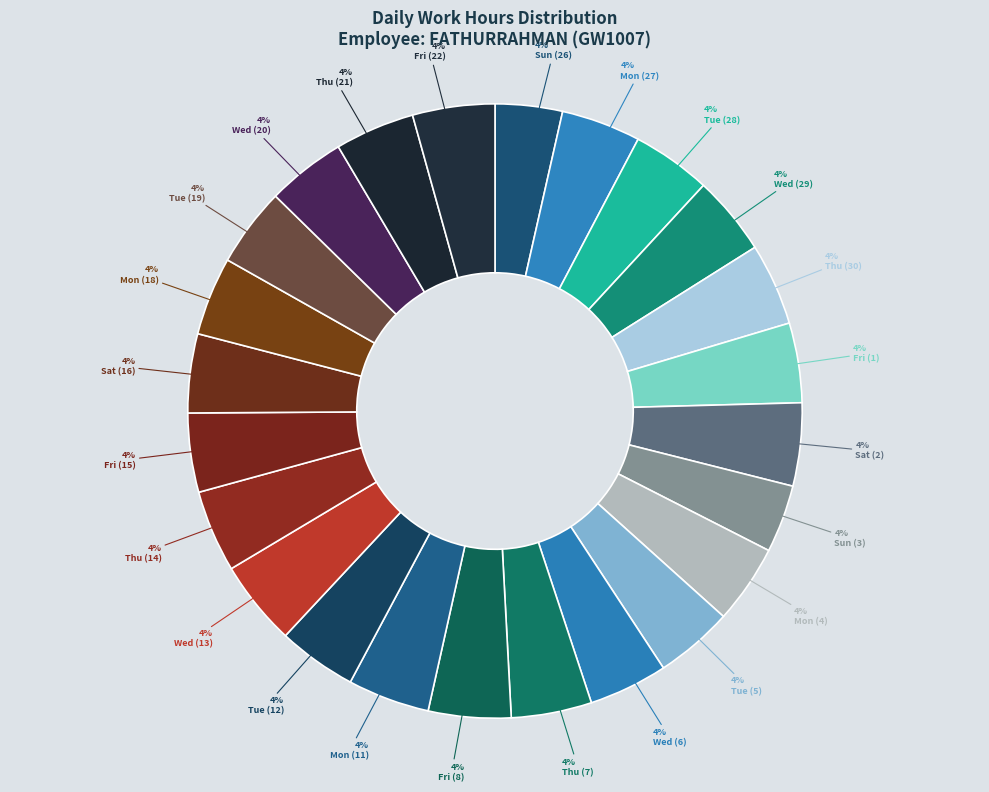

To the nearest percent, what is the combined percentage of Mon (18) and Mon (11)?

8%